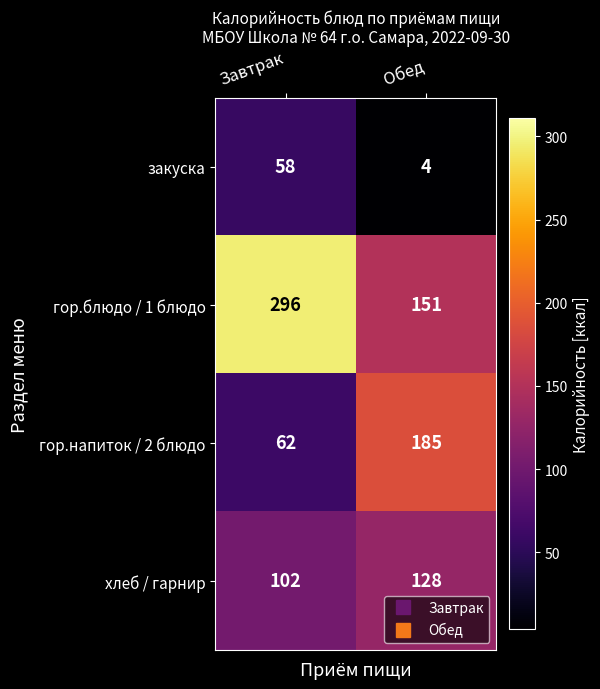

List the series in order of their peak value, lowest first.

закуска, хлеб / гарнир, гор.напиток / 2 блюдо, гор.блюдо / 1 блюдо